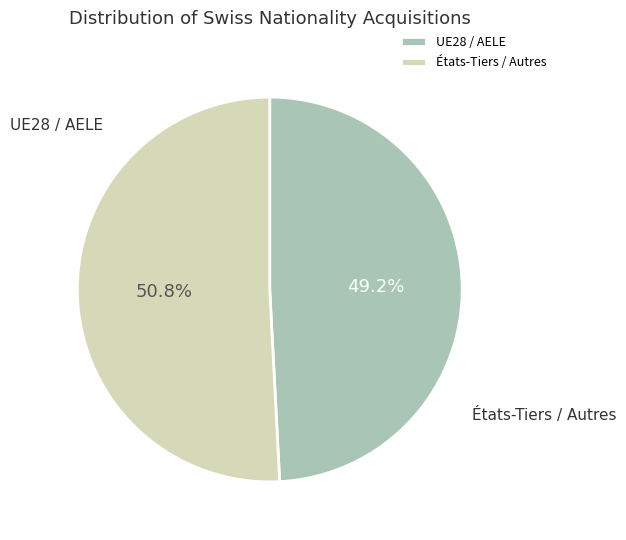

What is the change in value from UE28 / AELE to États-Tiers / Autres?

+302